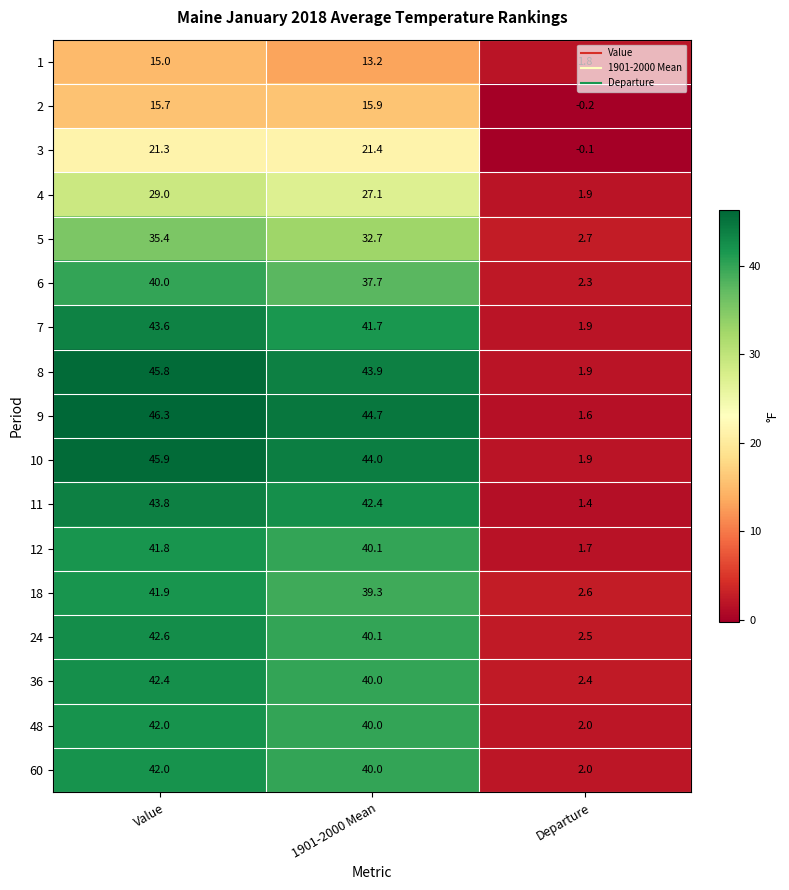

What is the difference between the highest and lowest values at Value?

31.3